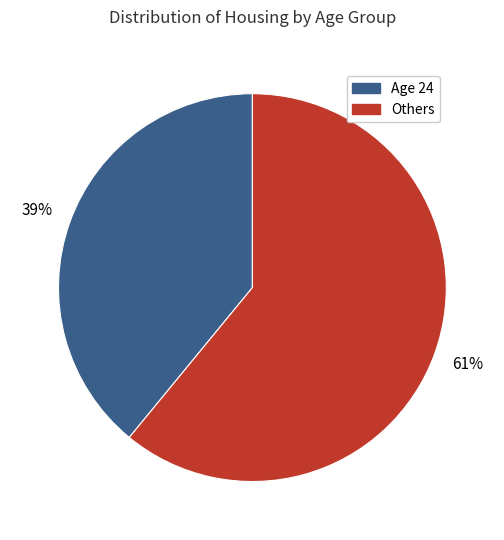

How many segments does this pie chart have?

2